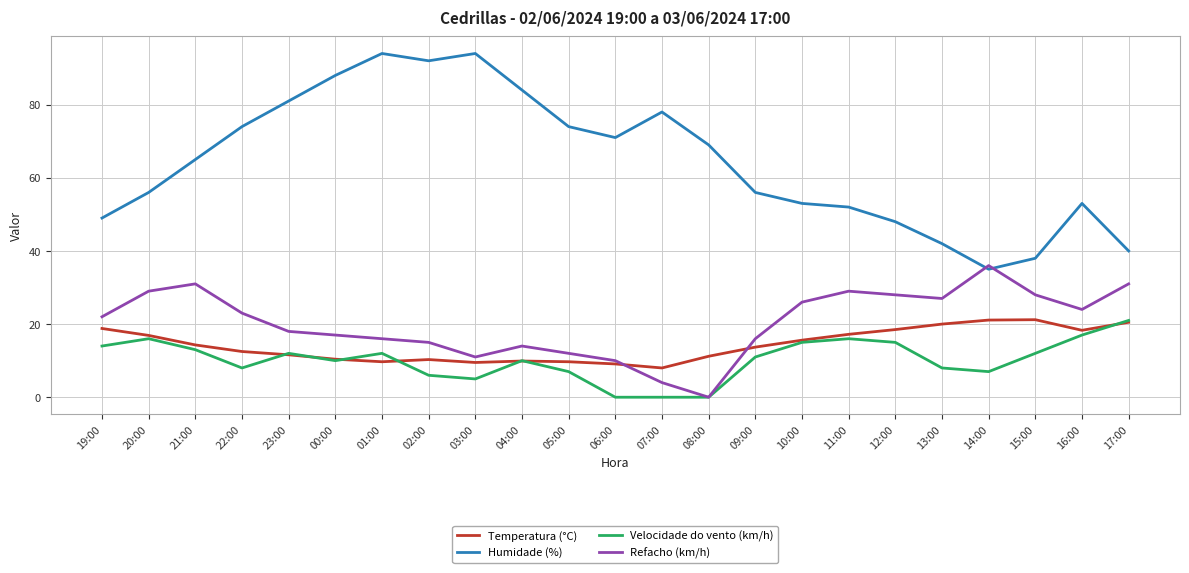

True or false: Humidade (%) and Velocidade do vento (km/h) intersect in this chart.

False